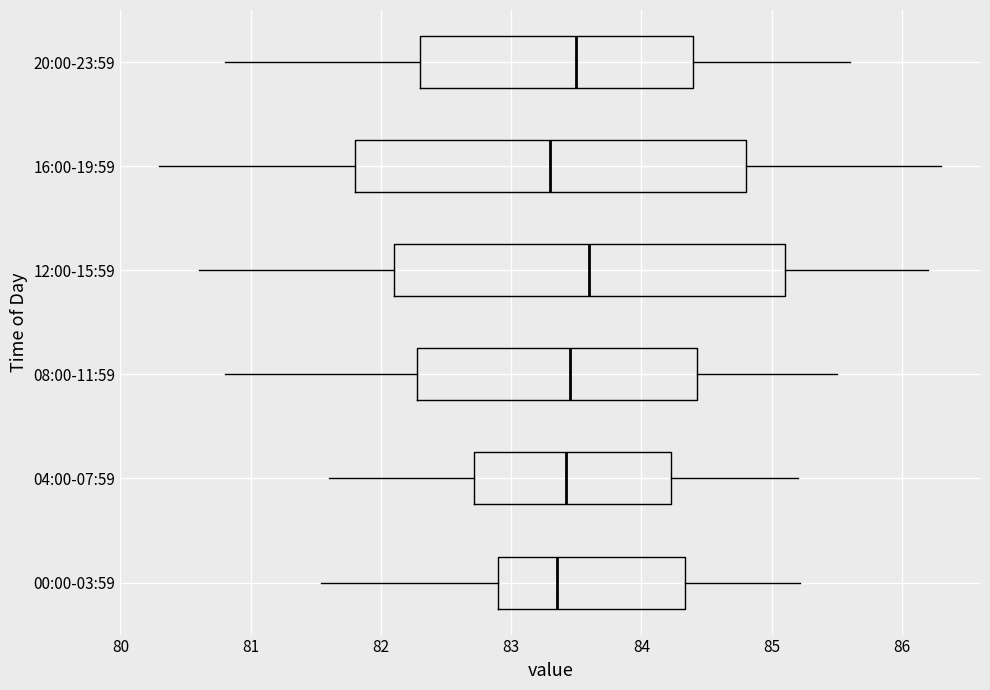

Reading bottom to top, transcribe this box plot: for each box, give where its median line is, the range the box spans, and where its two whiskers end, as read against the x-axis. The values are not printed on the chart, so give them approximately, as read against the axis.

00:00-03:59: median 83.4, box 82.9 to 84.3, whiskers 81.5 to 85.2
04:00-07:59: median 83.4, box 82.7 to 84.2, whiskers 81.6 to 85.2
08:00-11:59: median 83.5, box 82.3 to 84.4, whiskers 80.8 to 85.5
12:00-15:59: median 83.6, box 82.1 to 85.1, whiskers 80.6 to 86.2
16:00-19:59: median 83.3, box 81.8 to 84.8, whiskers 80.3 to 86.3
20:00-23:59: median 83.5, box 82.3 to 84.4, whiskers 80.8 to 85.6